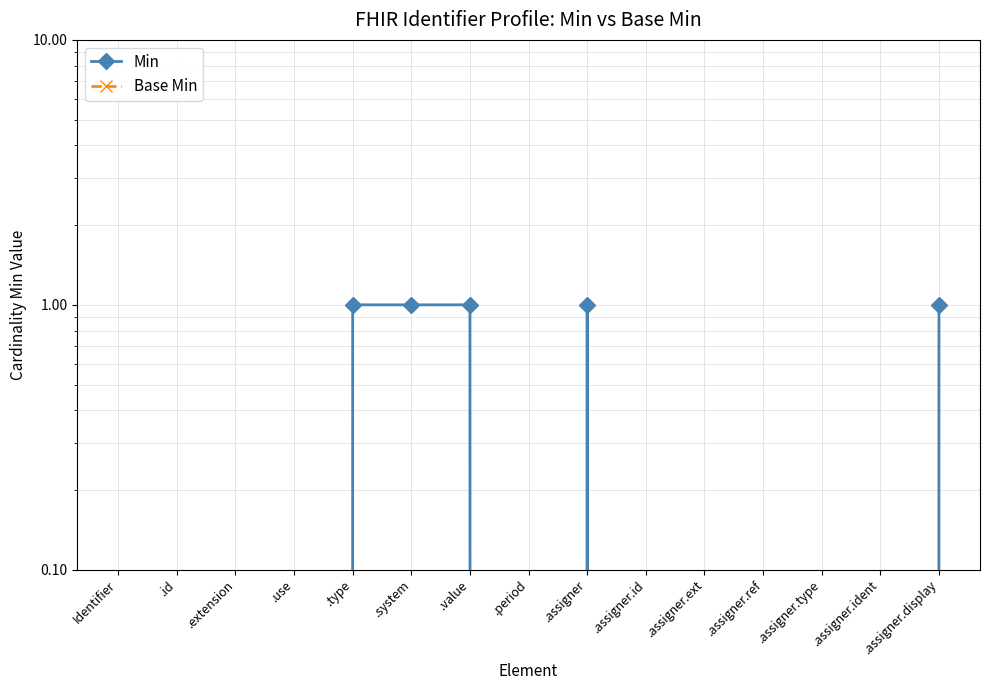

Reading left to right, list all the values displayed in this chart.

Min: 0	0	0	0	1	1	1	0	1	0	0	0	0	0	1
Base Min: 0	0	0	0	0	0	0	0	0	0	0	0	0	0	0